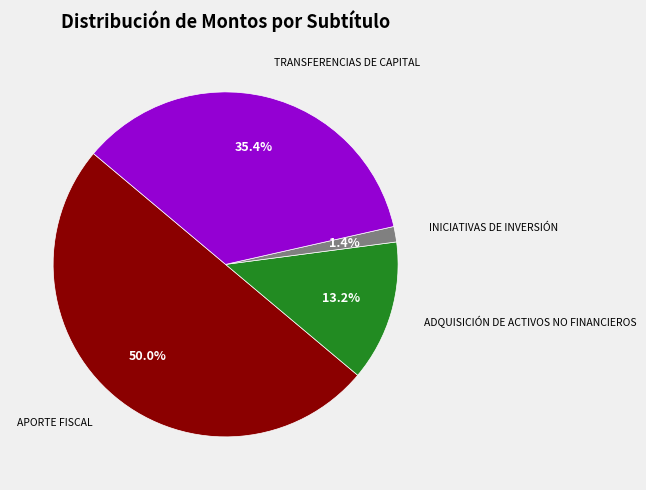

Is there any slice that represents more than half of the pie?

No